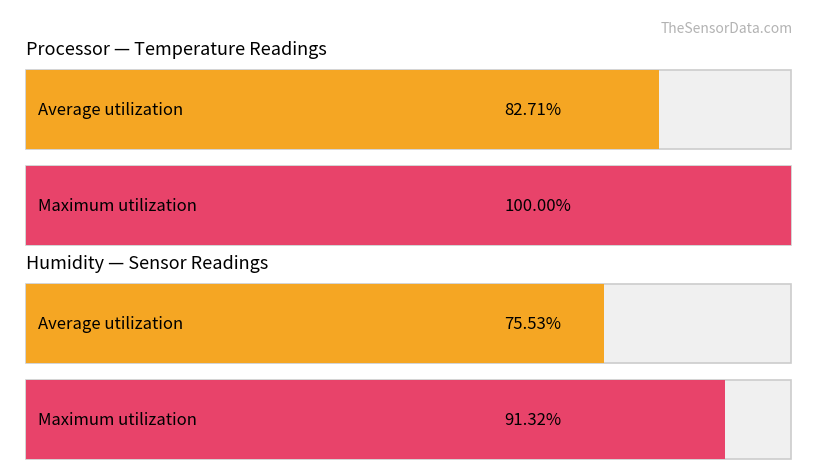

At -51, list the series in order from smallest to largest.

Average utilization, Maximum utilization